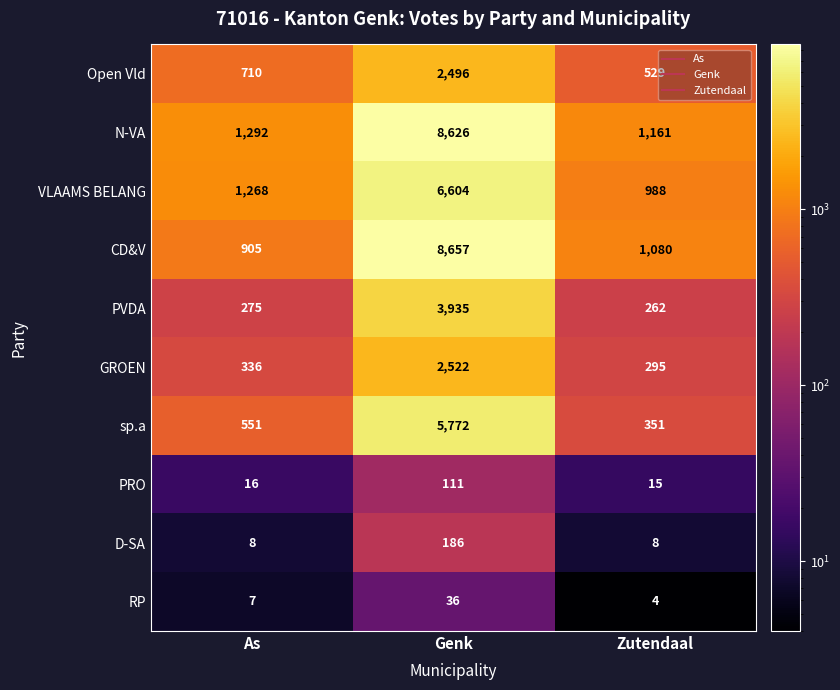

Which category has the lowest value across all series?

Zutendaal